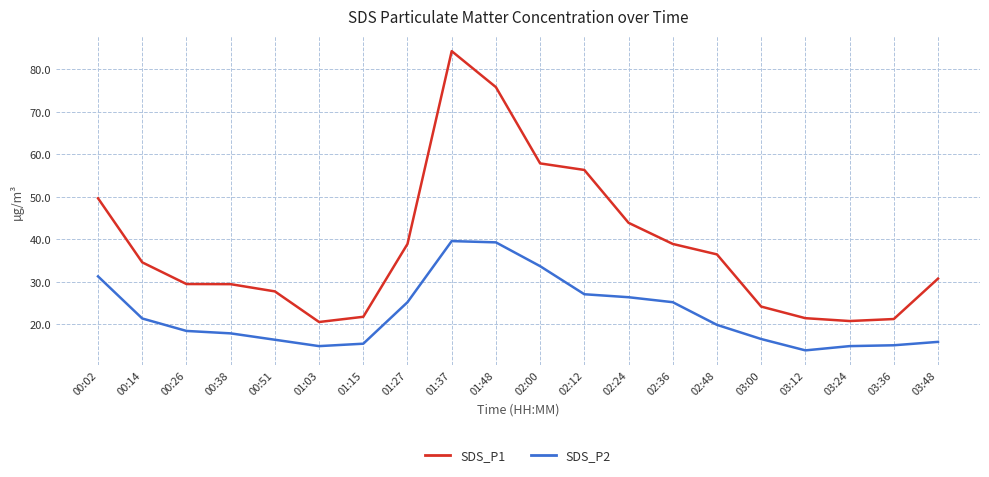

Is the value of SDS_P1 at 02:48 greater than the value of SDS_P2 at 03:12?

Yes